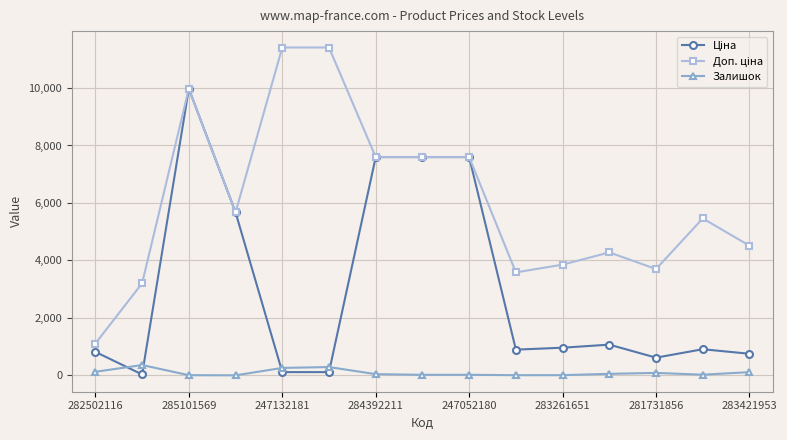

What is the maximum value shown in the chart?

11410.0